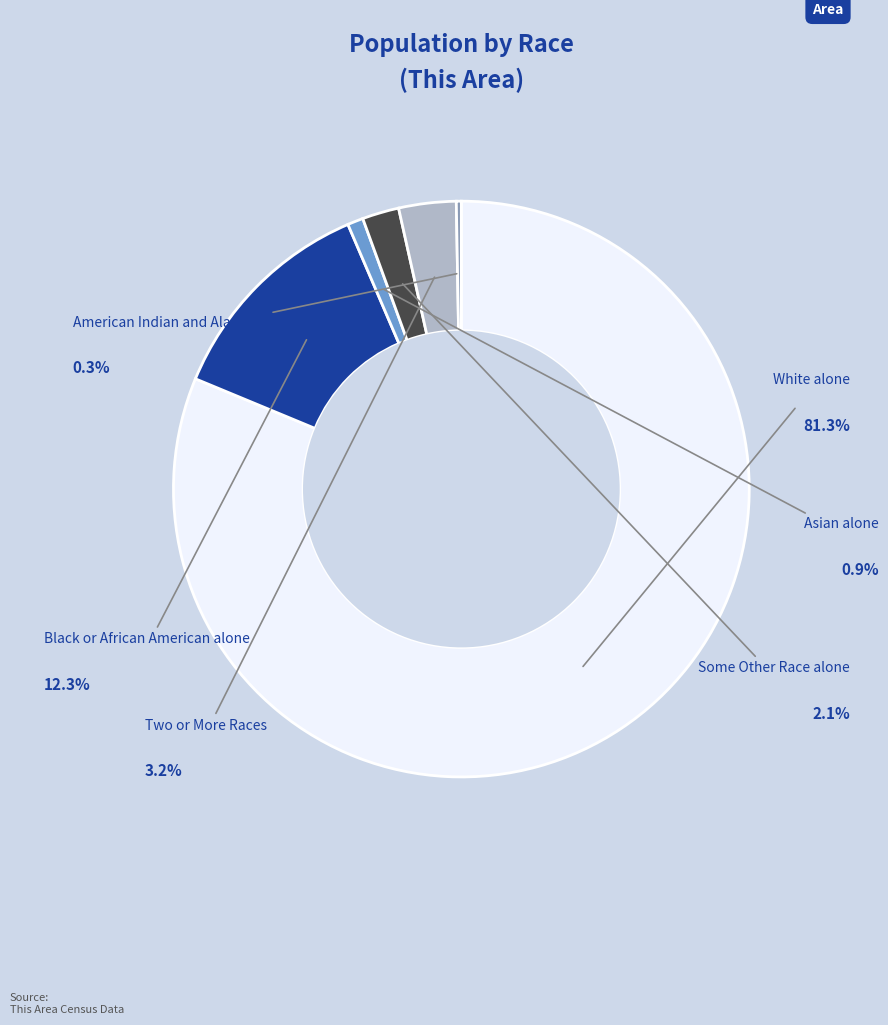

Rank the categories by value from lowest to highest.

American Indian and Alaska Native, Asian alone, Some Other Race alone, Two or More Races, Black or African American alone, White alone